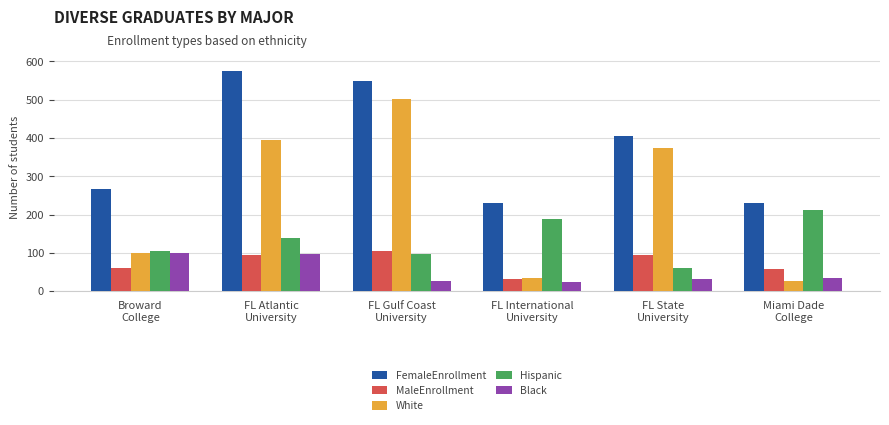

Which series has the widest spread of values?

White